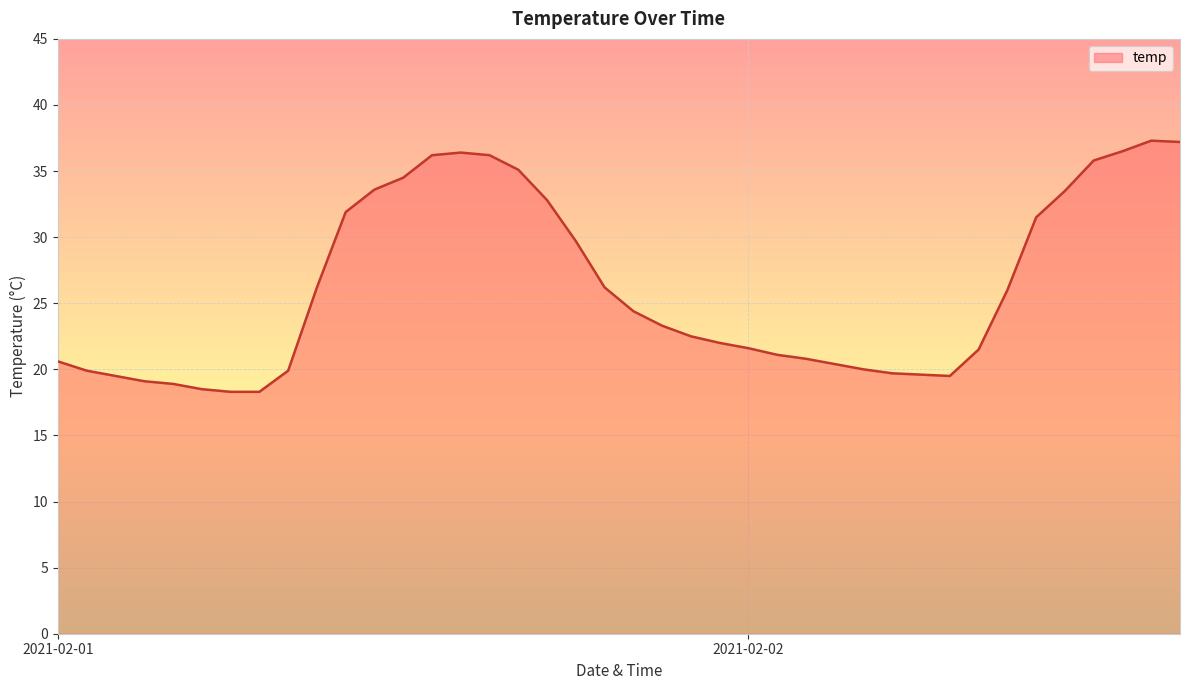

How many distinct data groups are displayed?

1